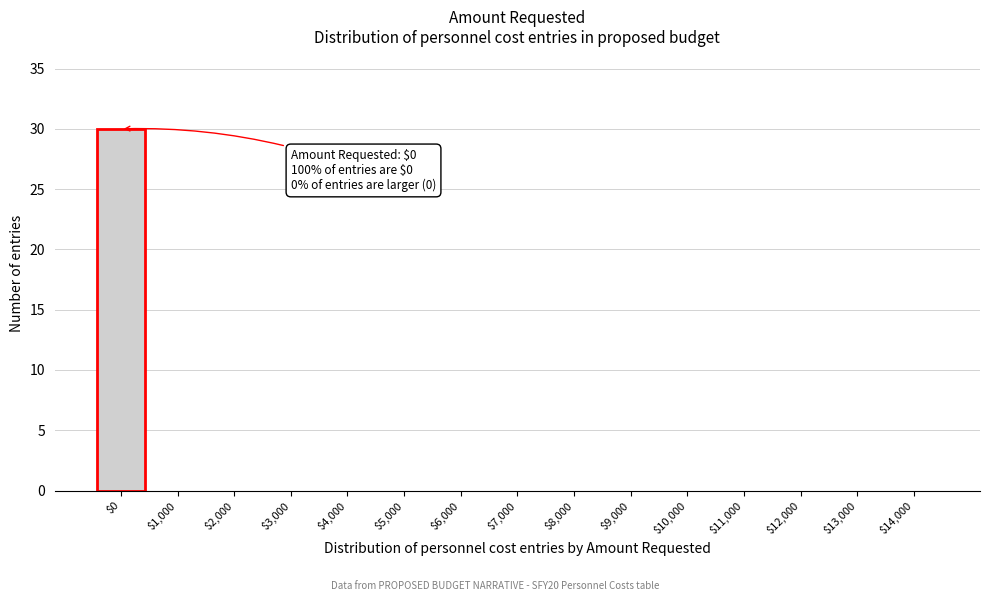

What is the sum of all values?

30